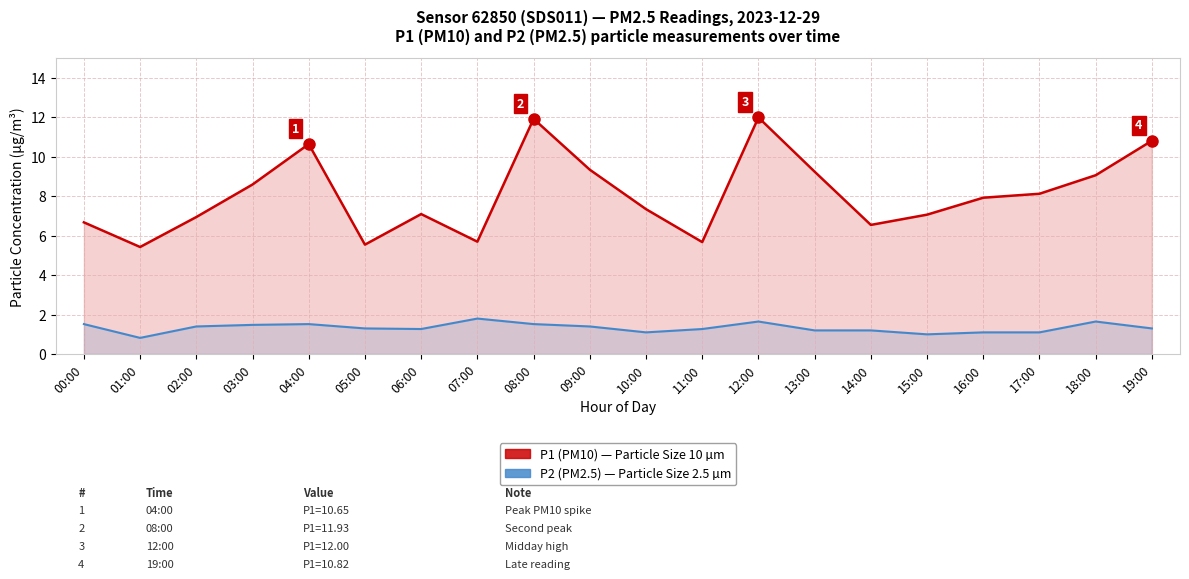

Which series has the widest spread of values?

P1 (PM10)